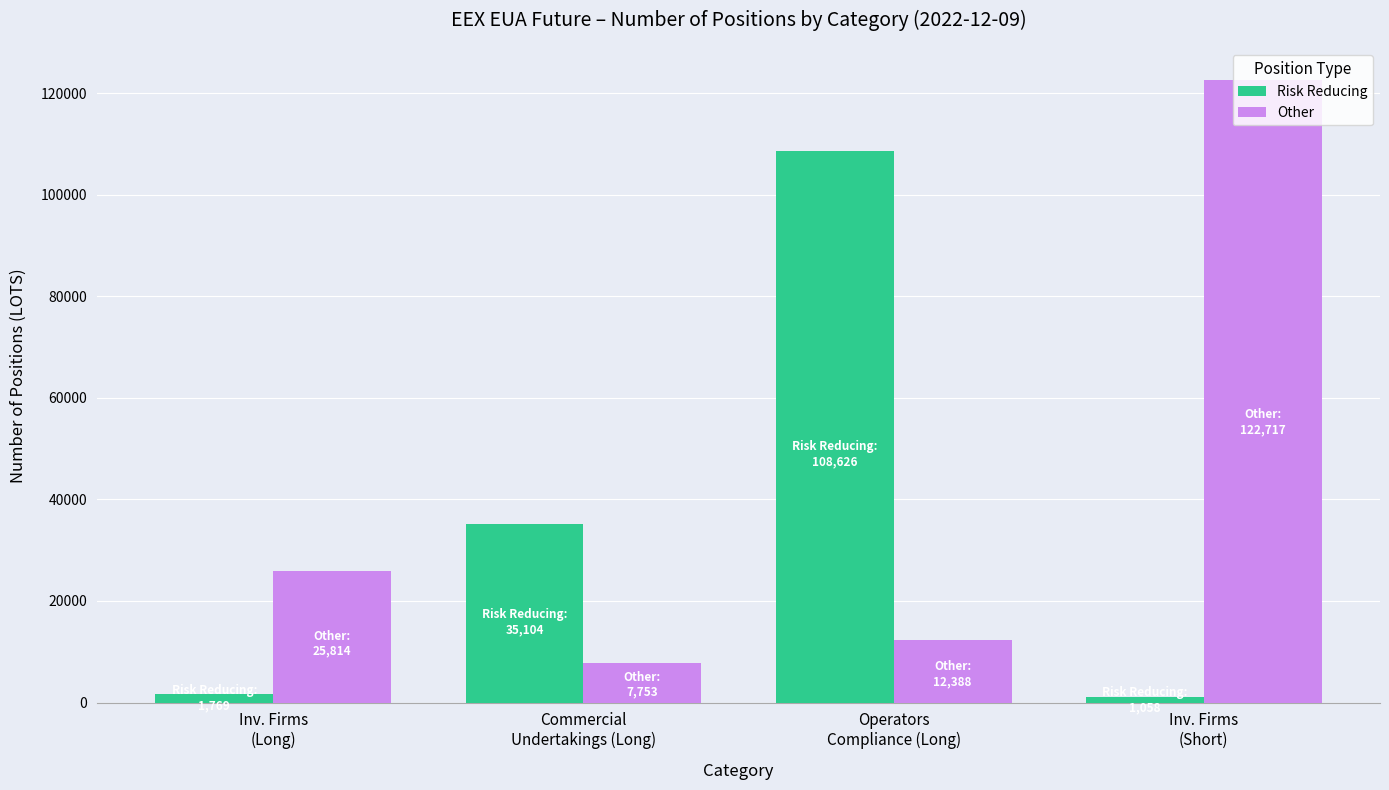

What is the average value of the Other series?

42168